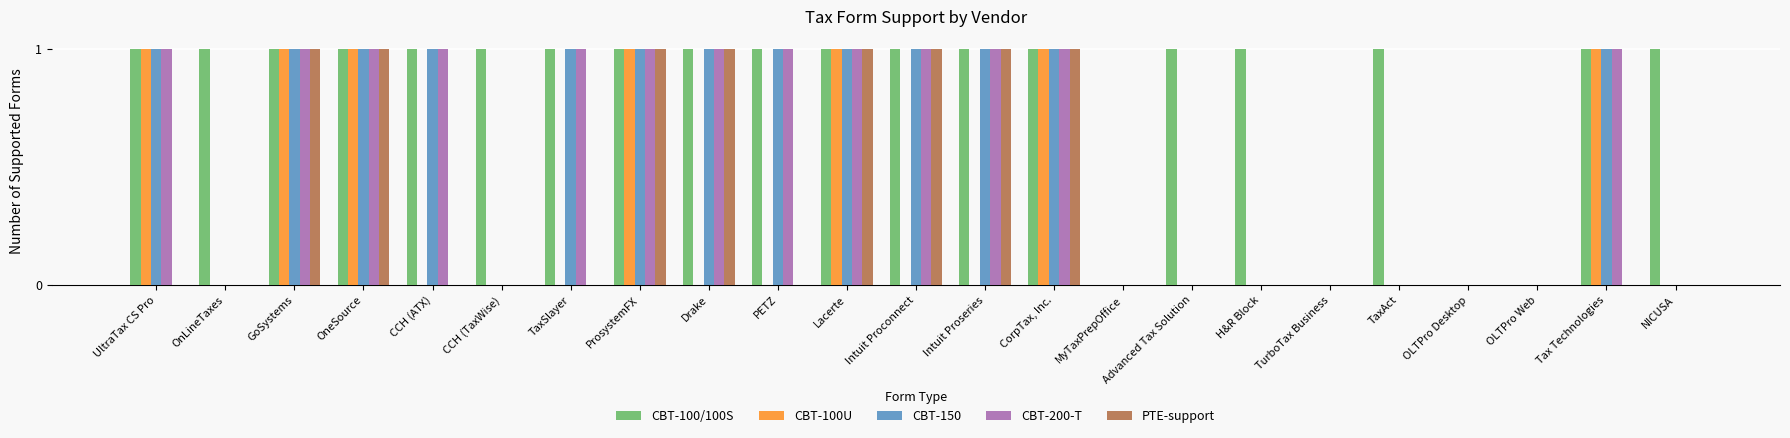

How many groups of bars are there?

23